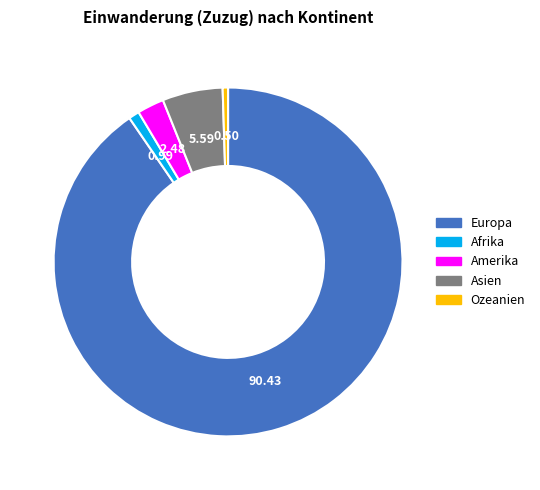

Does Europa account for over 50% of the chart?

Yes